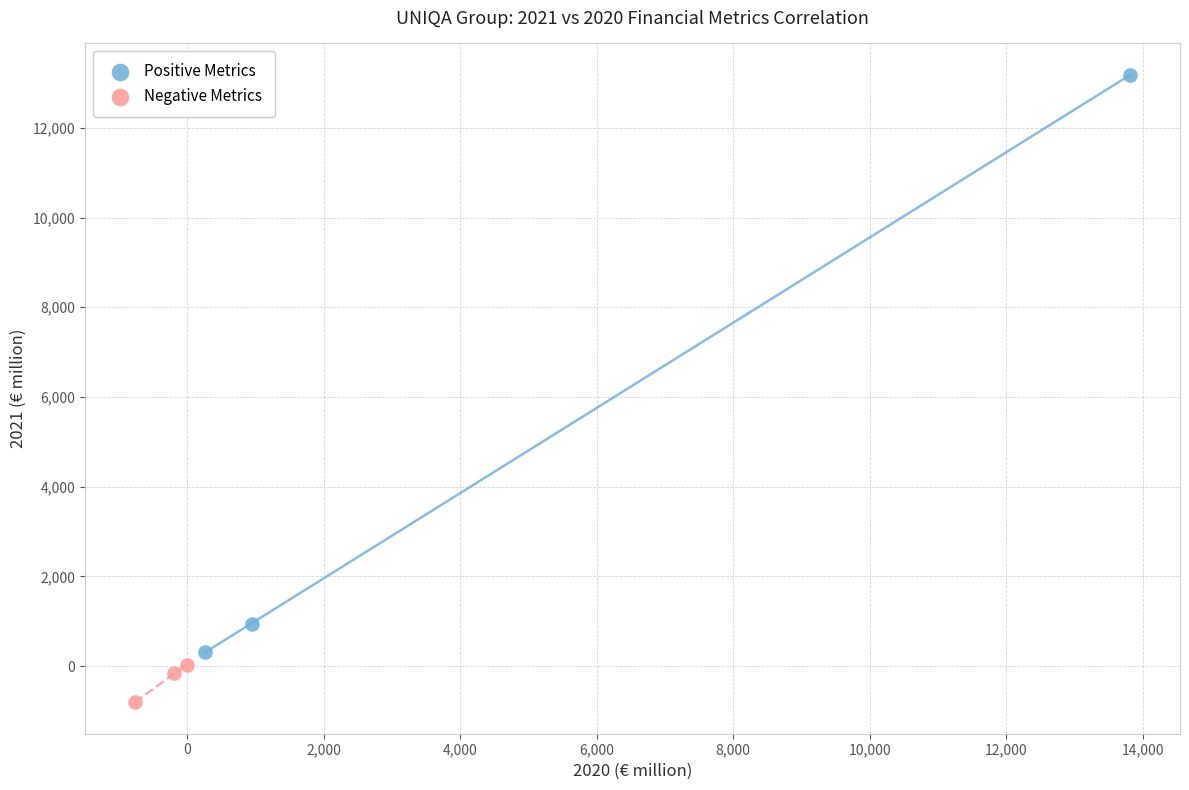

Which series contains the lowest Y value?

Negative Metrics